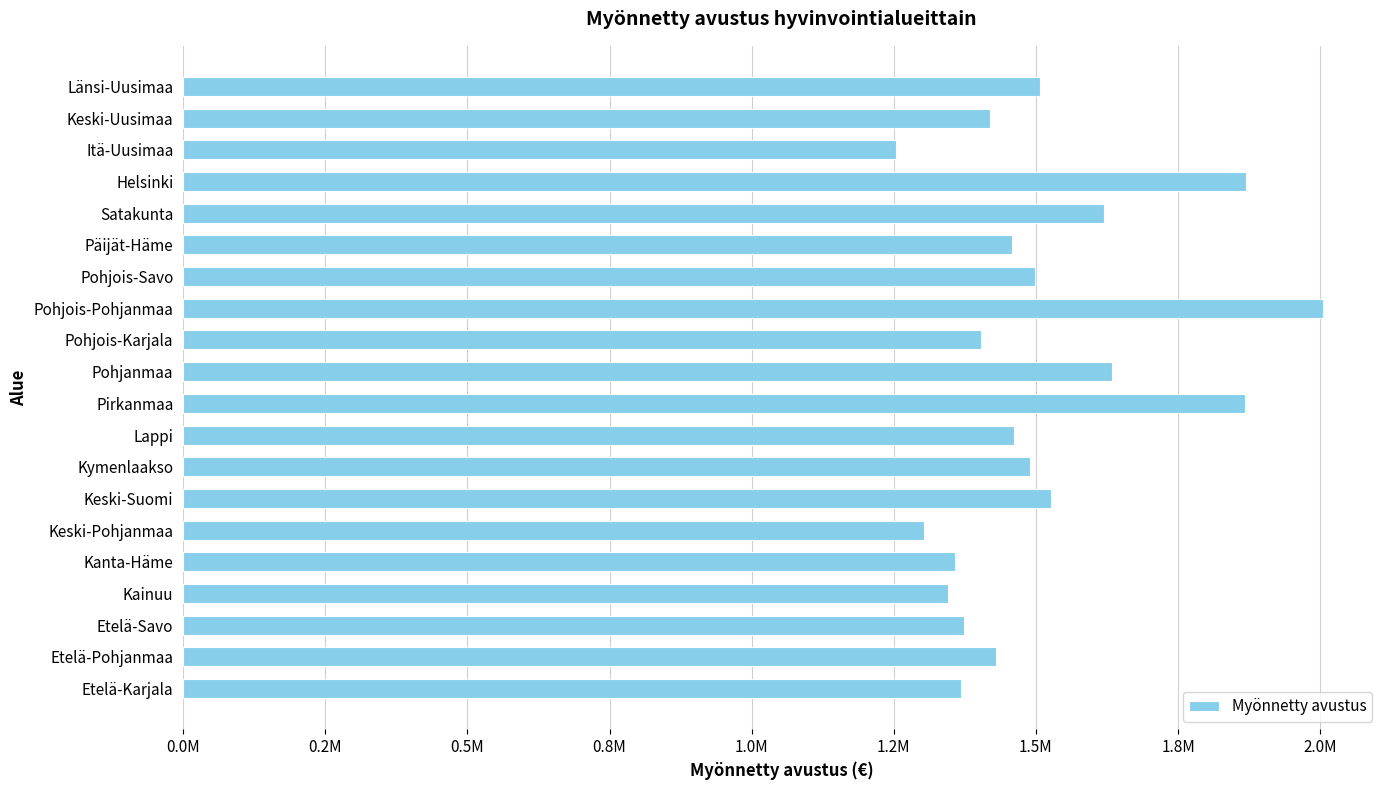

Are the bars horizontal?

Yes